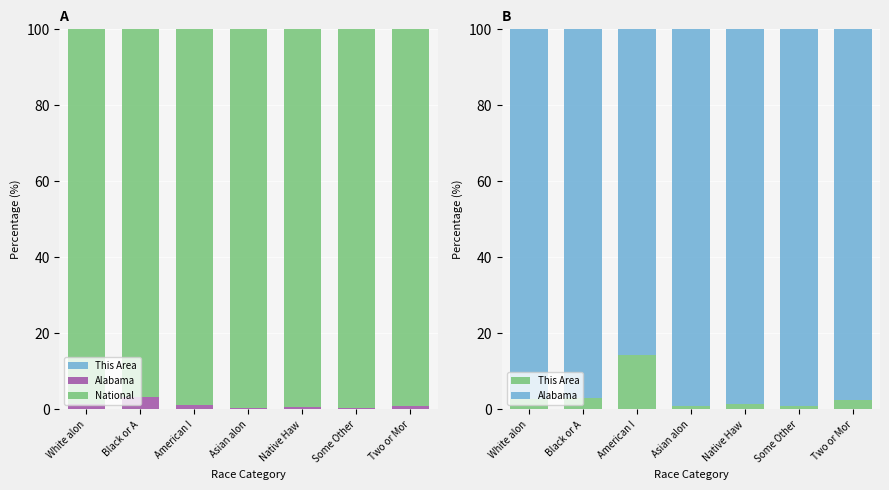

Is it true that National equals 170.0 at Black or A?

False